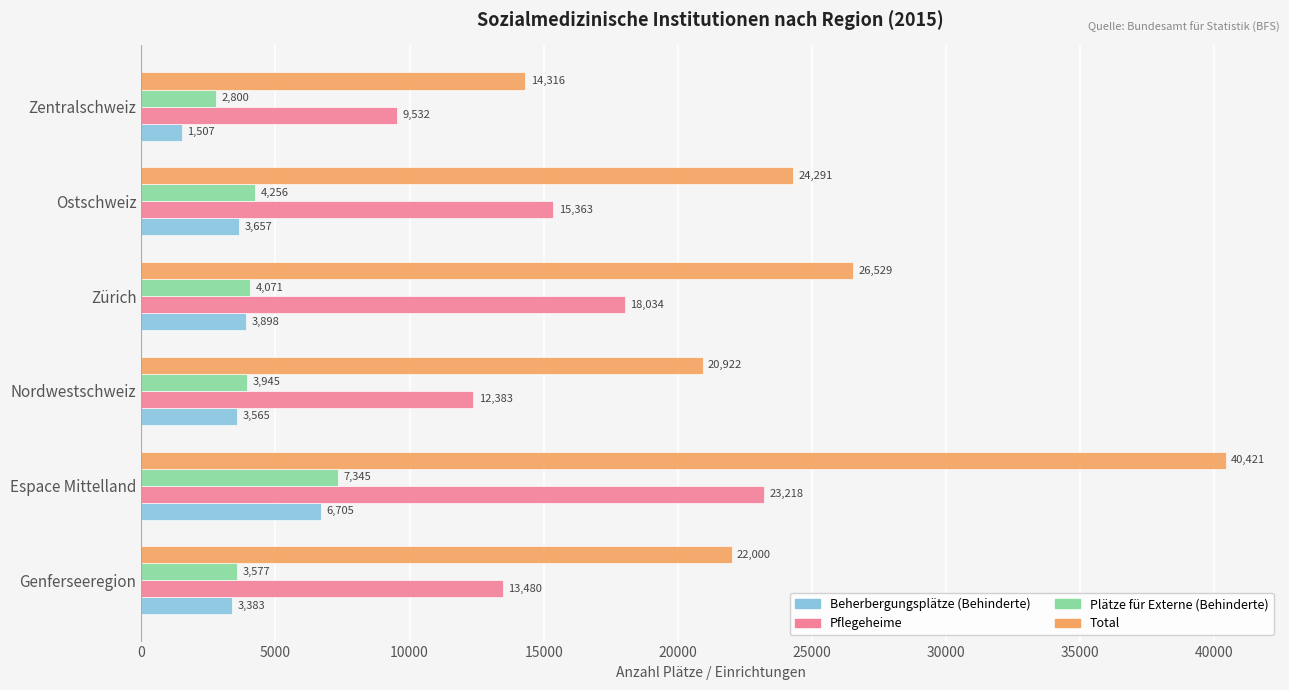

Which series has the largest total across all categories?

Total